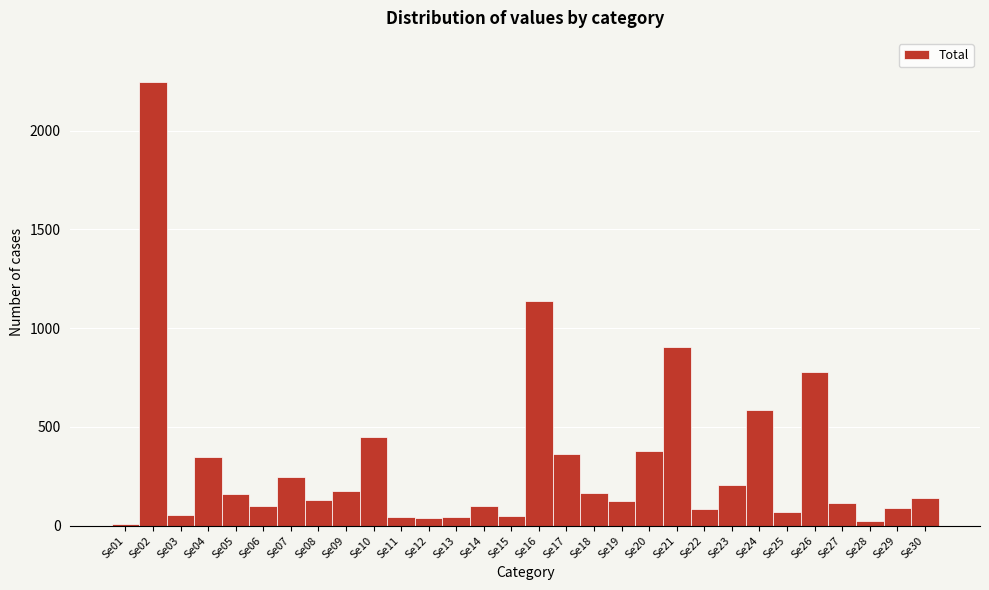

Which category has the highest value across all series?

Se02